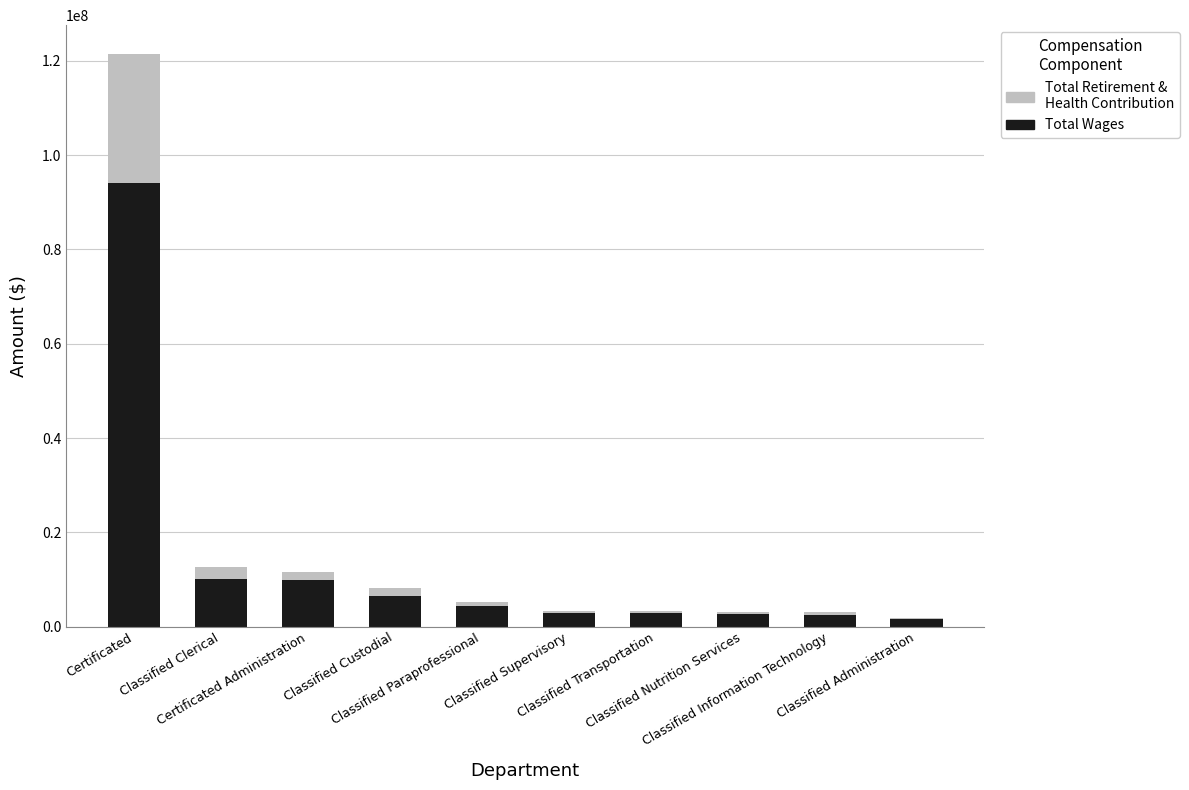

What is the highest value of the Total Wages series?

94111121